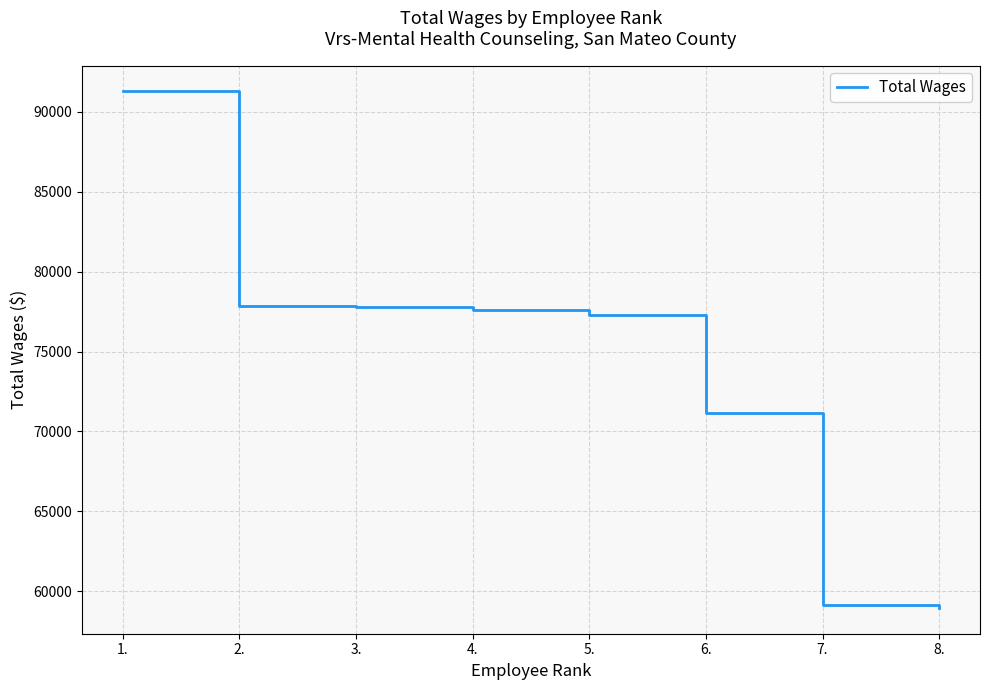

Approximately how many times larger is the value at 6. compared to 3.?

0.9